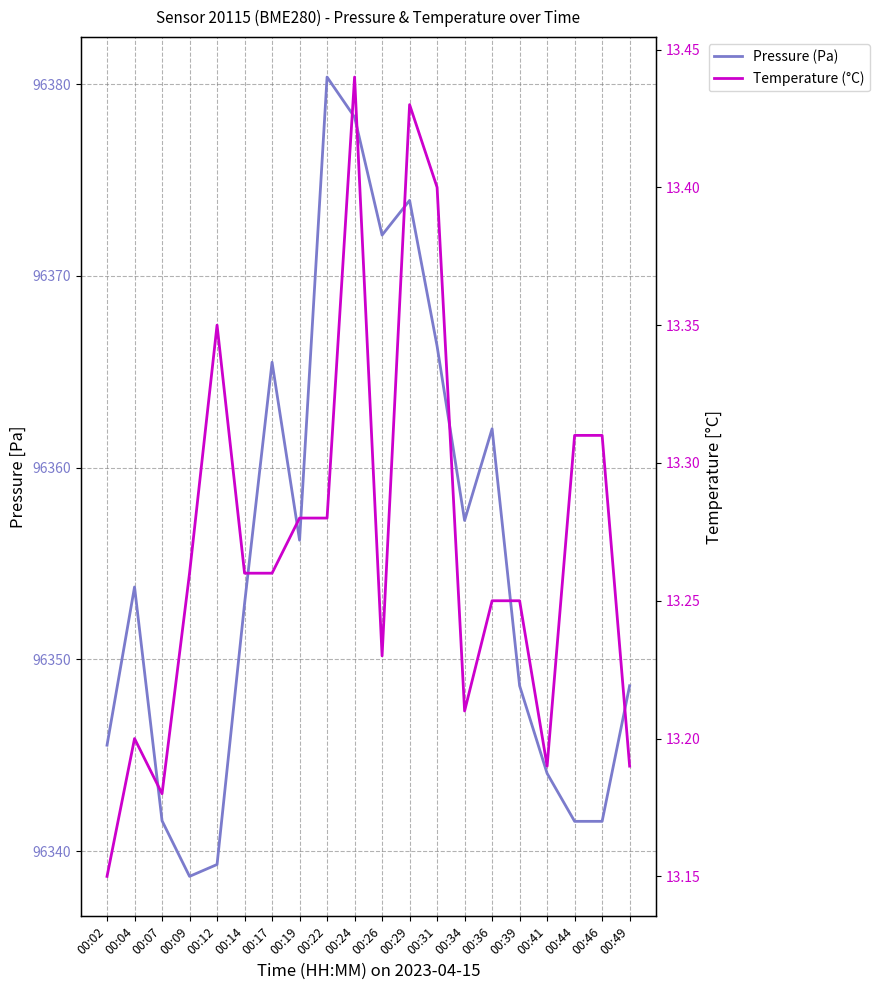

How many values in the Pressure (Pa) series are below 96353?

10